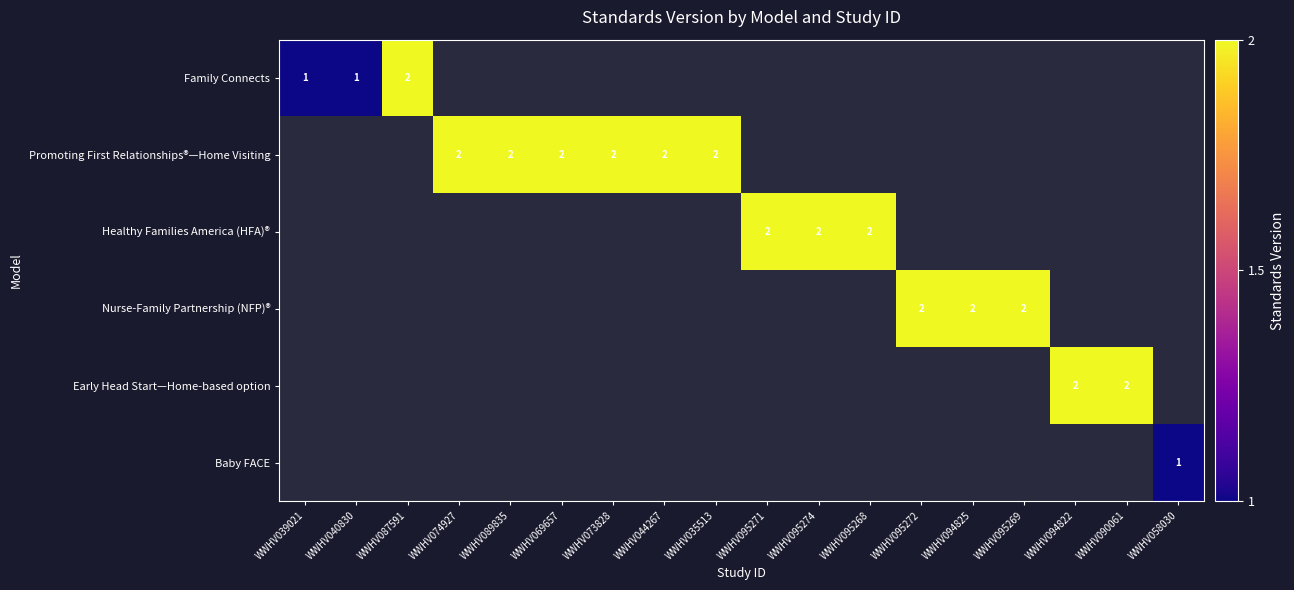

What is the highest value of the Family Connects series?

2.0